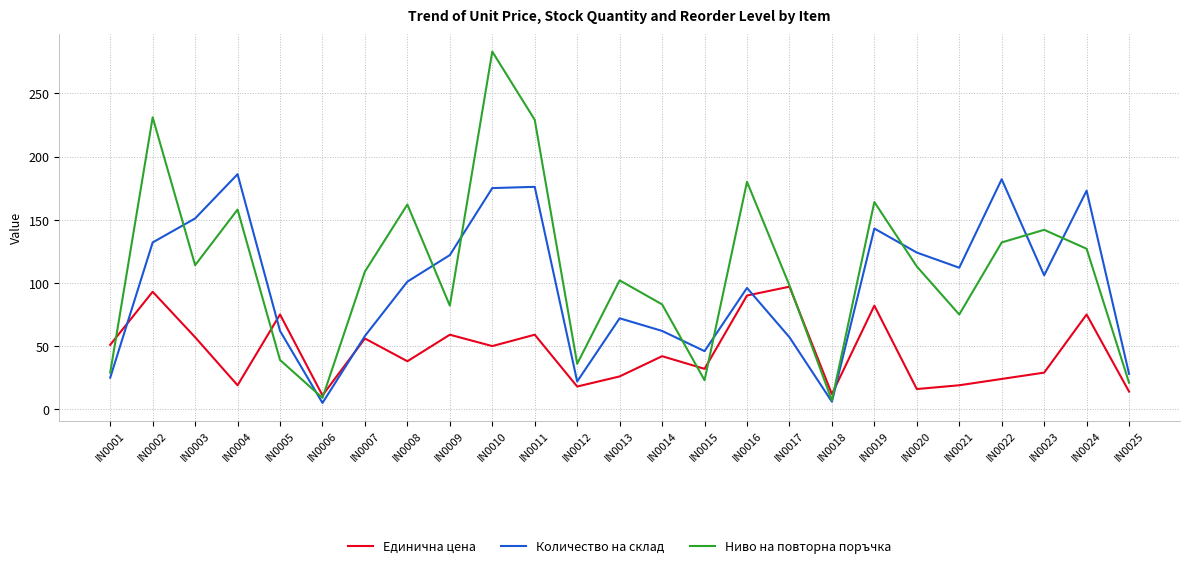

Is the value of Количество на склад at IN0011 greater than the value of Единична цена at IN0017?

Yes